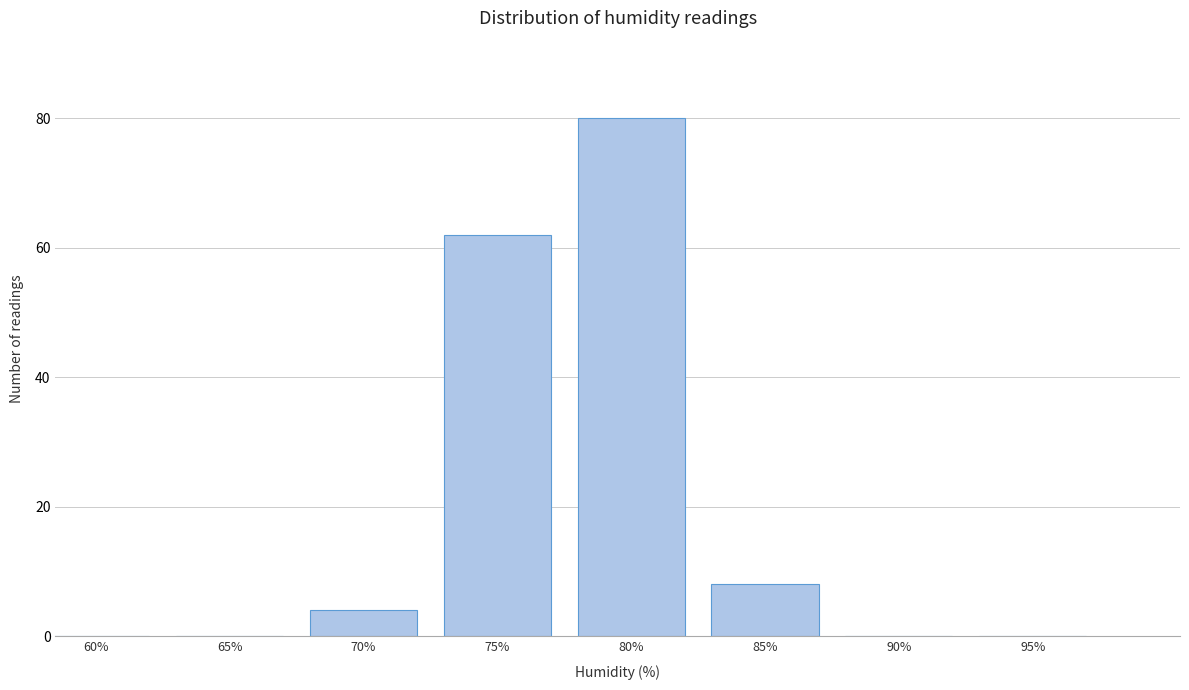

Reading left to right, transcribe all the data shown in this chart.

60%=0	65%=0	70%=4	75%=62	80%=80	85%=8	90%=0	95%=0